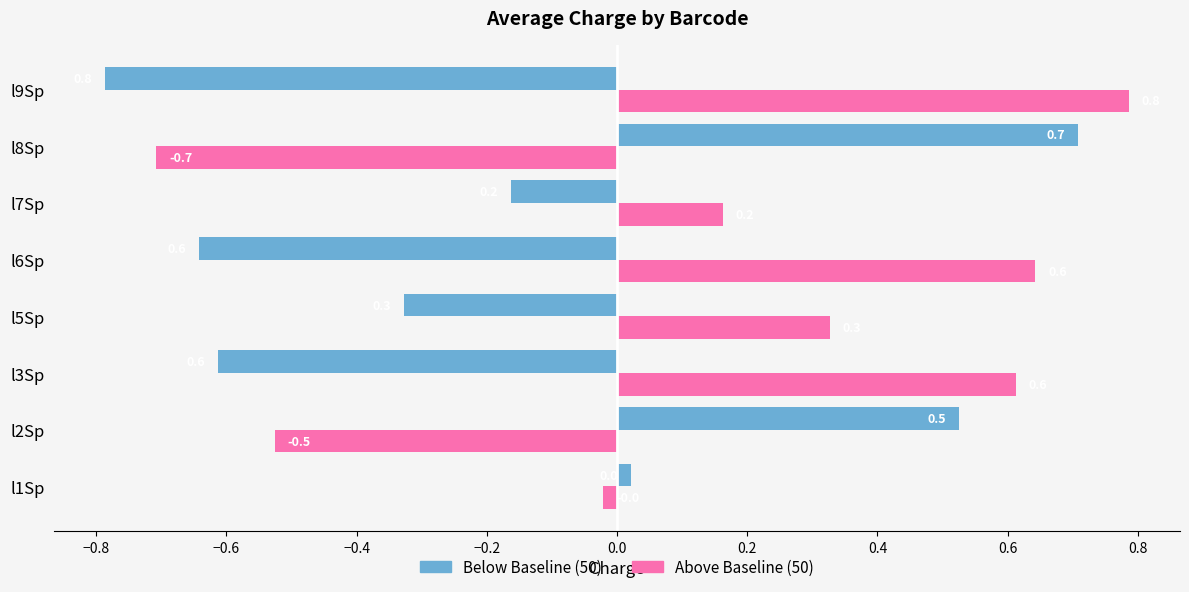

What is the greatest value displayed?

0.8